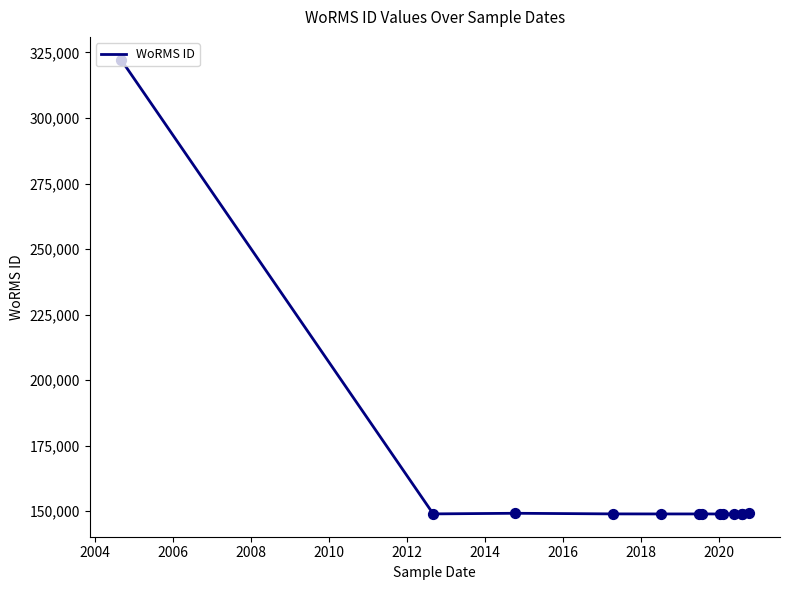

What is the minimum value shown in the chart?

148963.0